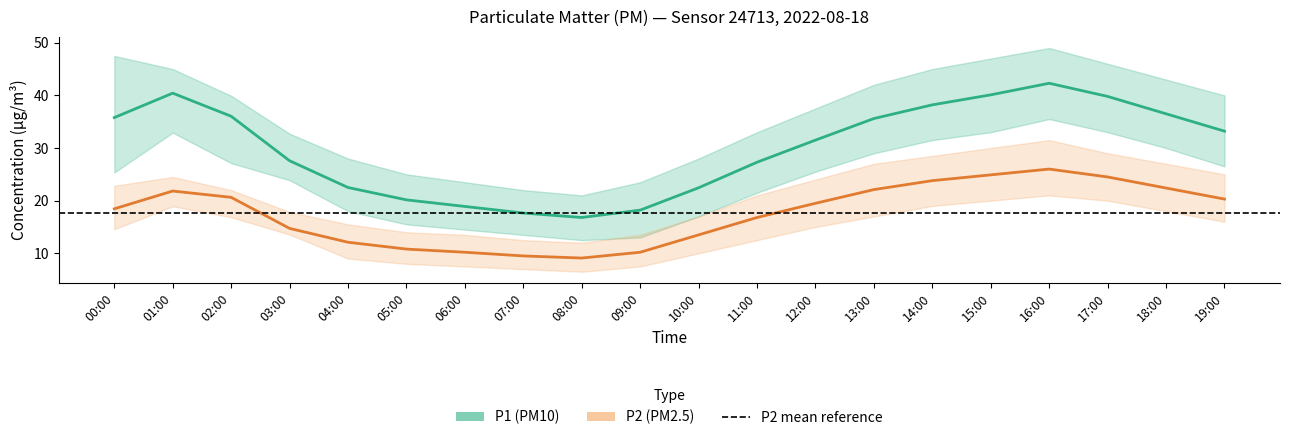

Which series changed the most between 00:00 and 19:00?

P1_upper